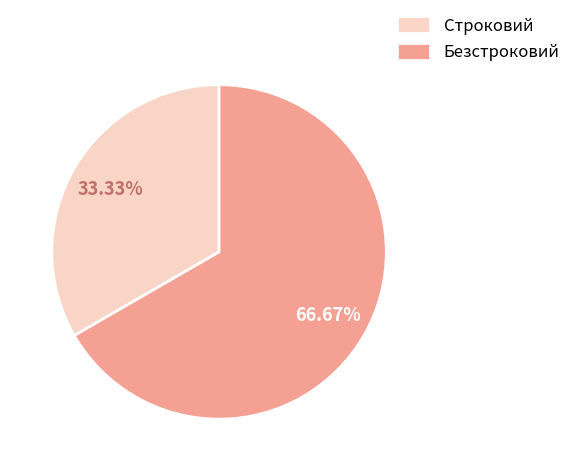

Is Безстроковий the majority of the pie?

Yes